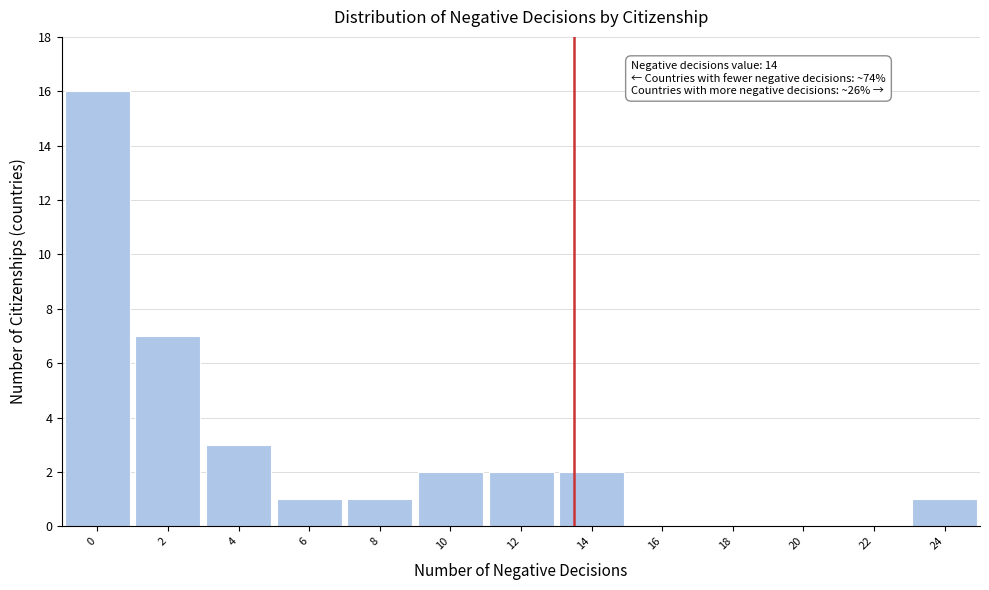

Reading right to left, extract all data points from this chart.

24=1	22=0	20=0	18=0	16=0	14=2	12=2	10=2	8=1	6=1	4=3	2=7	0=16